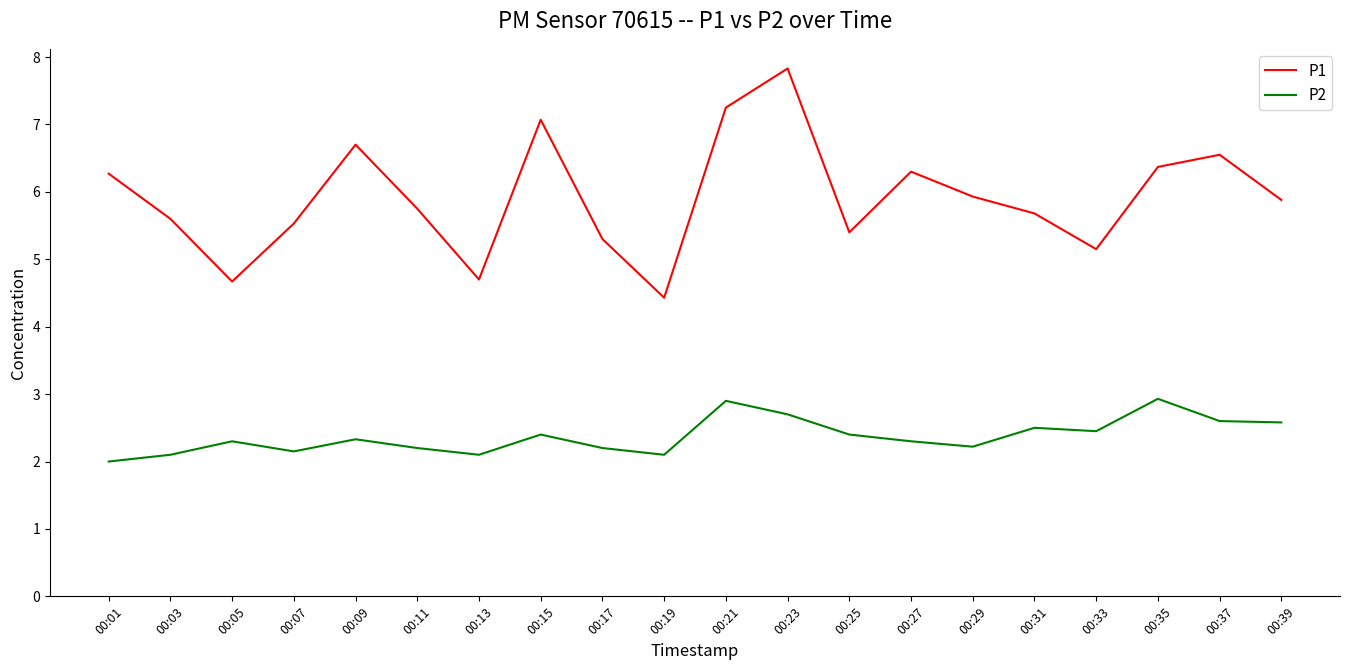

Where is the first local maximum for P2?

00:05